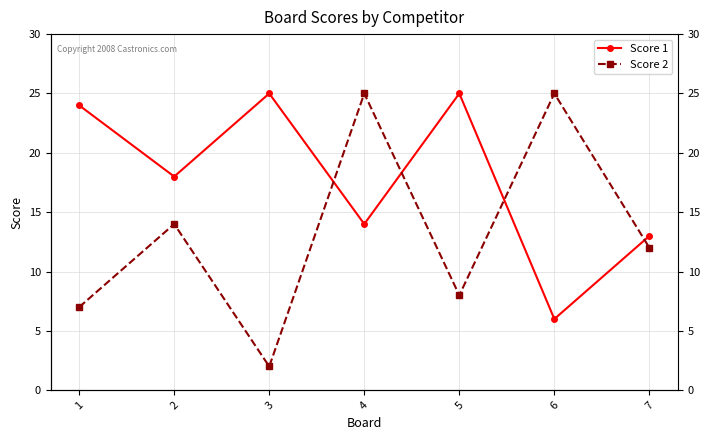

What is the total value across all series at 2?

32